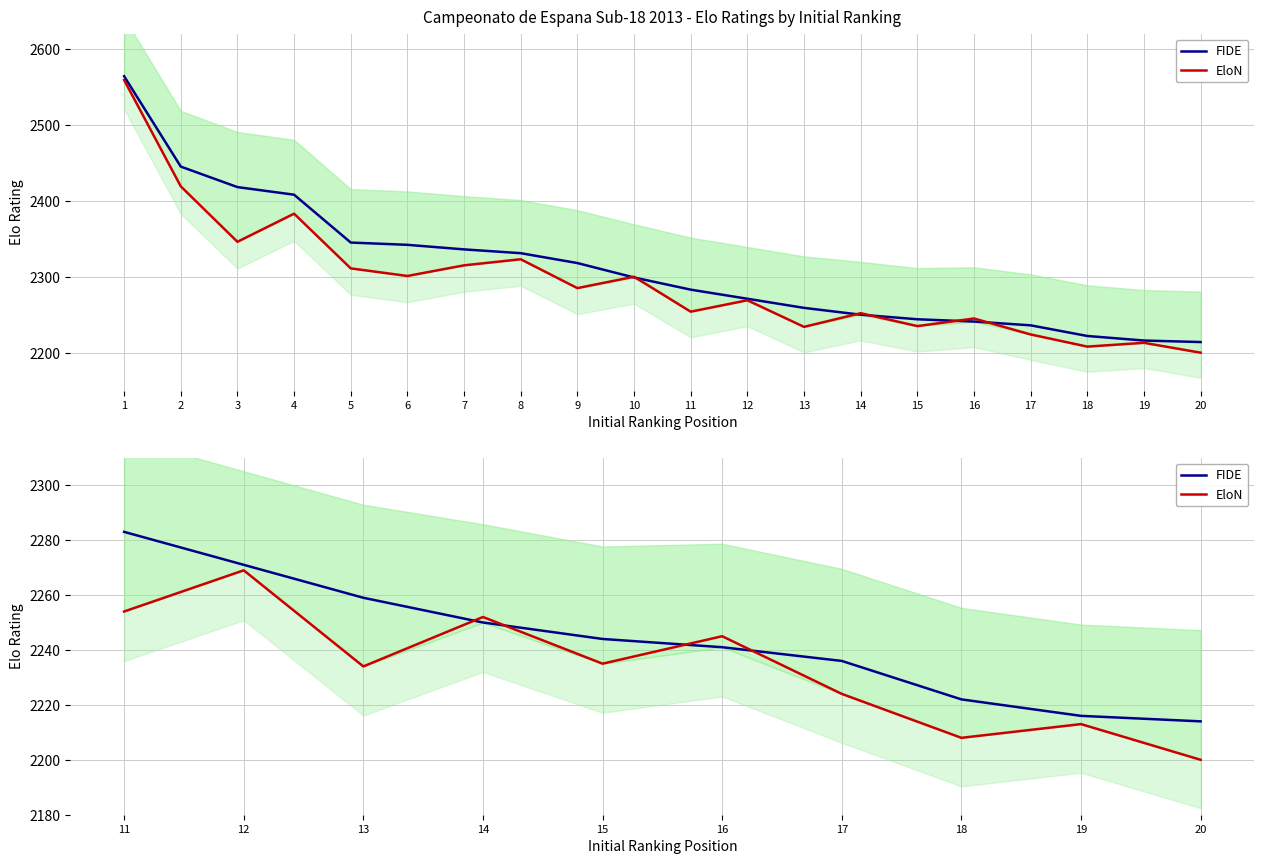

Is the value of FIDE at 19 greater than the value of EloN at 19?

Yes